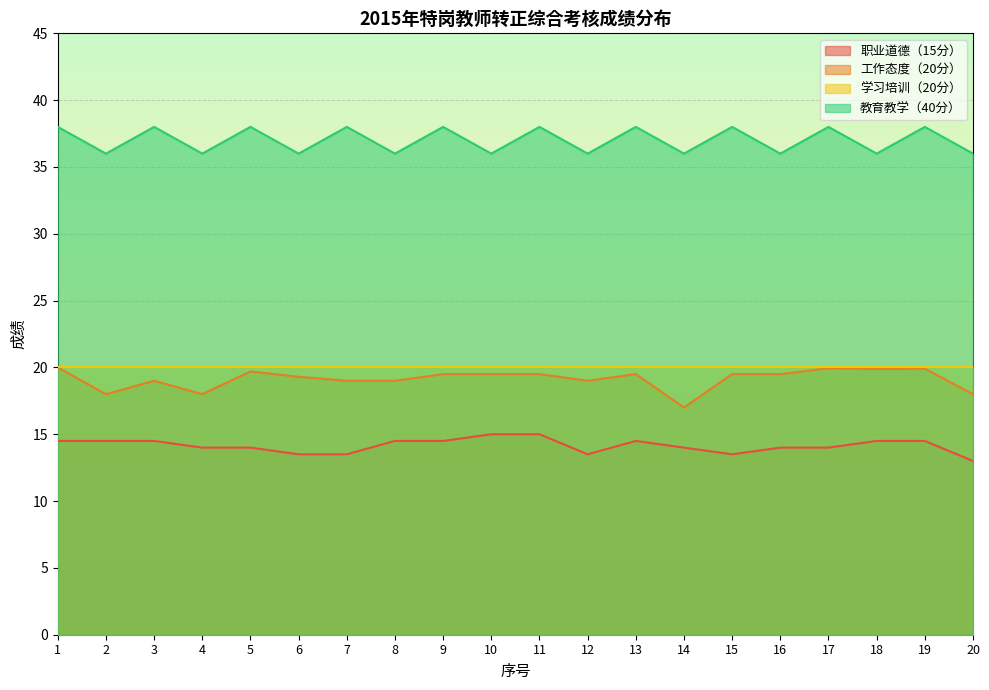

How many interior local valleys does the 职业道德（15分） series have?

2